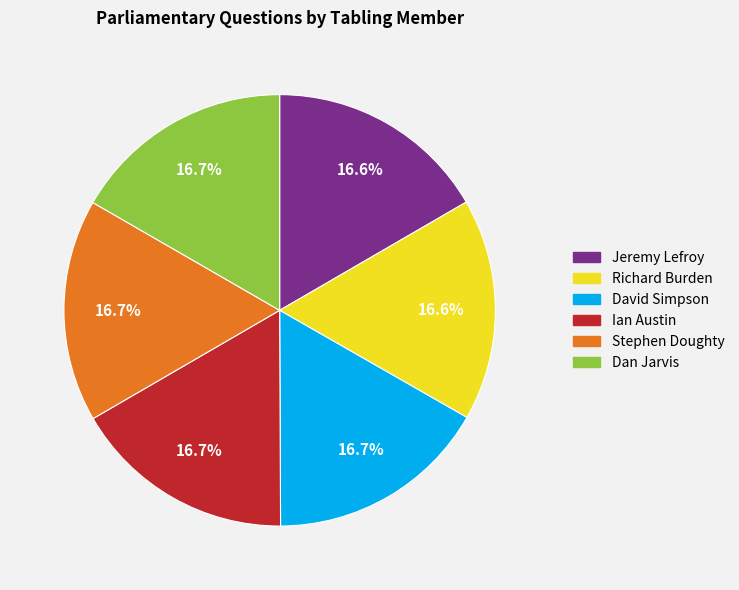

The Jeremy Lefroy slice represents 7% of the pie. True or false?

False